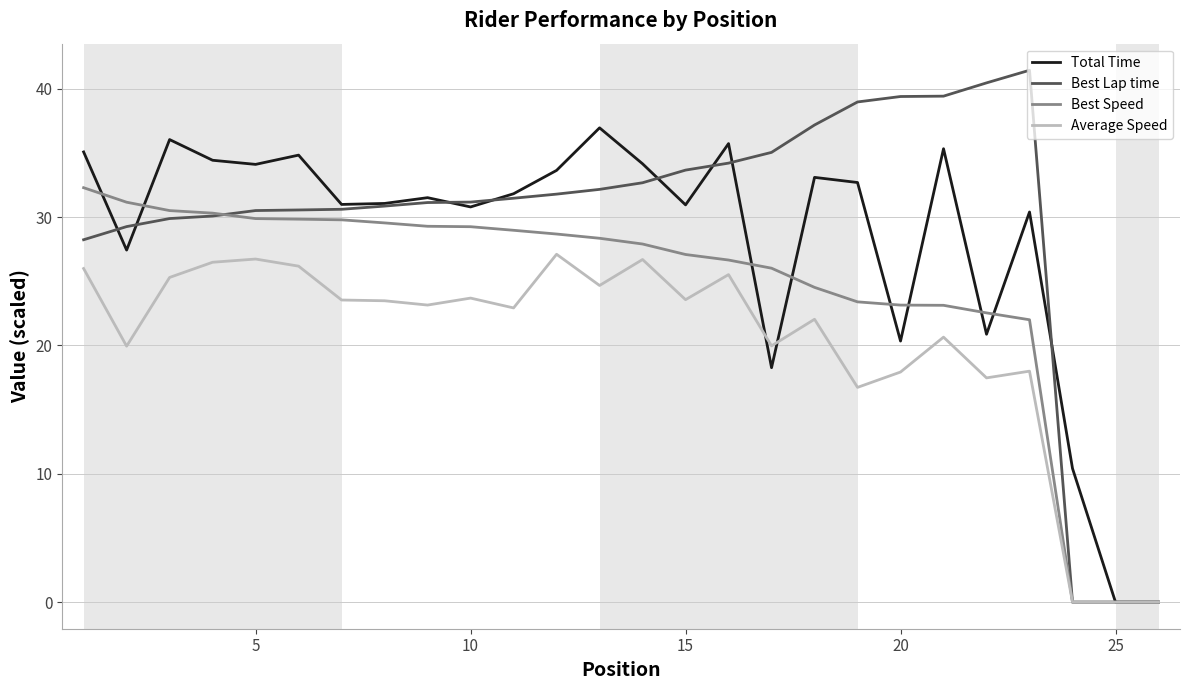

Which series has the largest range (max minus min)?

Best Lap time